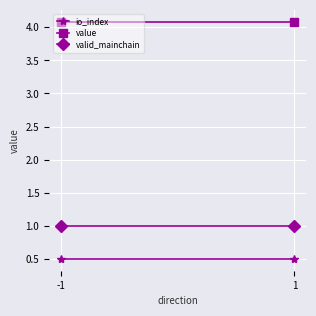

At -1, list the series in order from largest to smallest.

value, valid_mainchain, io_index